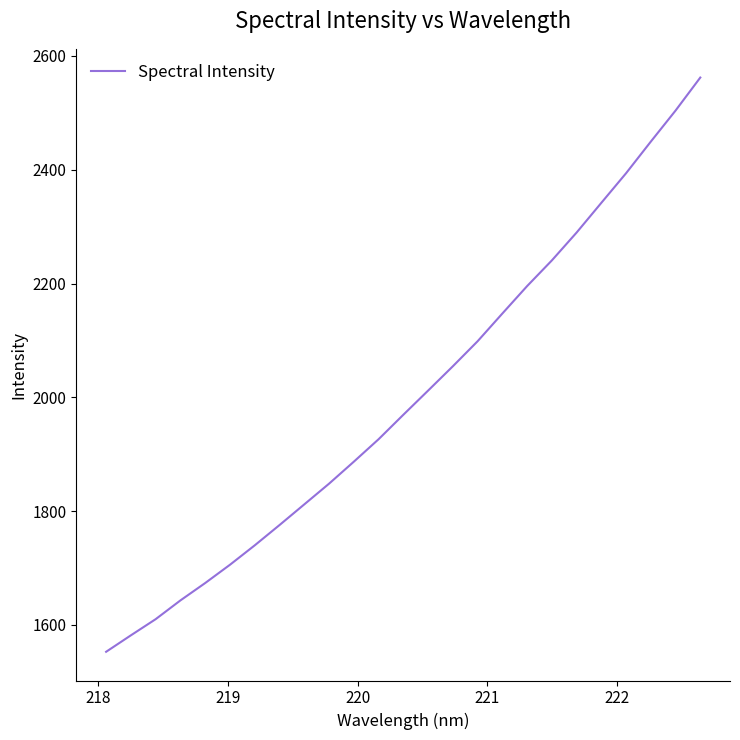

What is the smallest value displayed?

1552.6